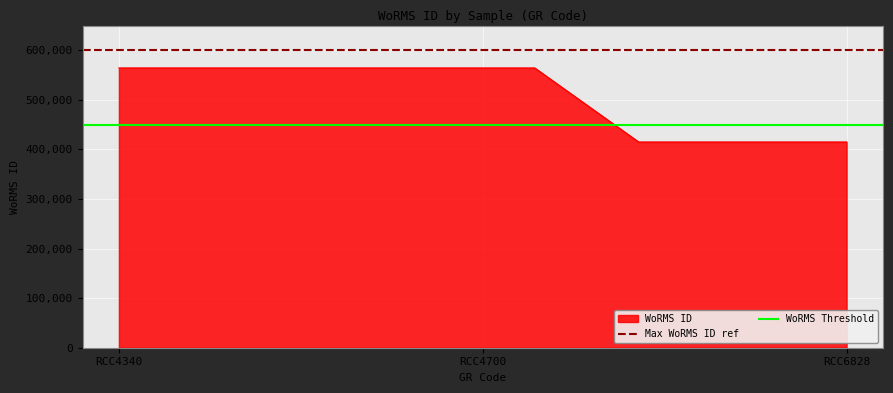

Which has a higher value, RCC4340 or RCC4700?

RCC4340